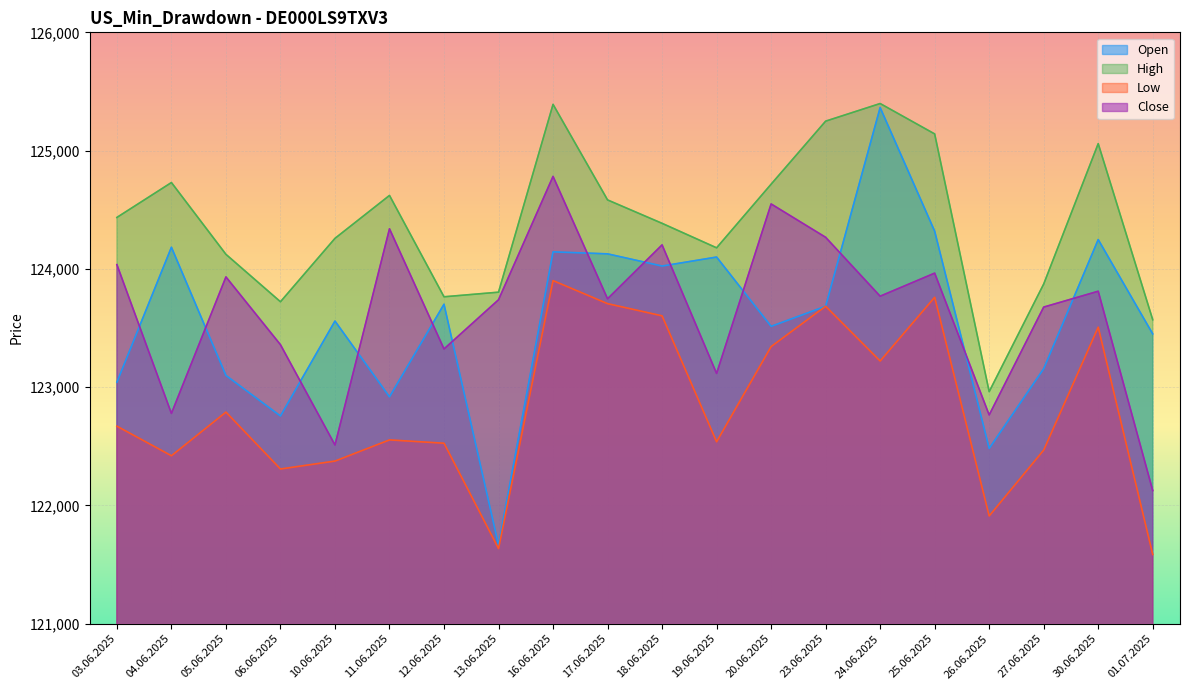

Which series has the largest total across all categories?

High